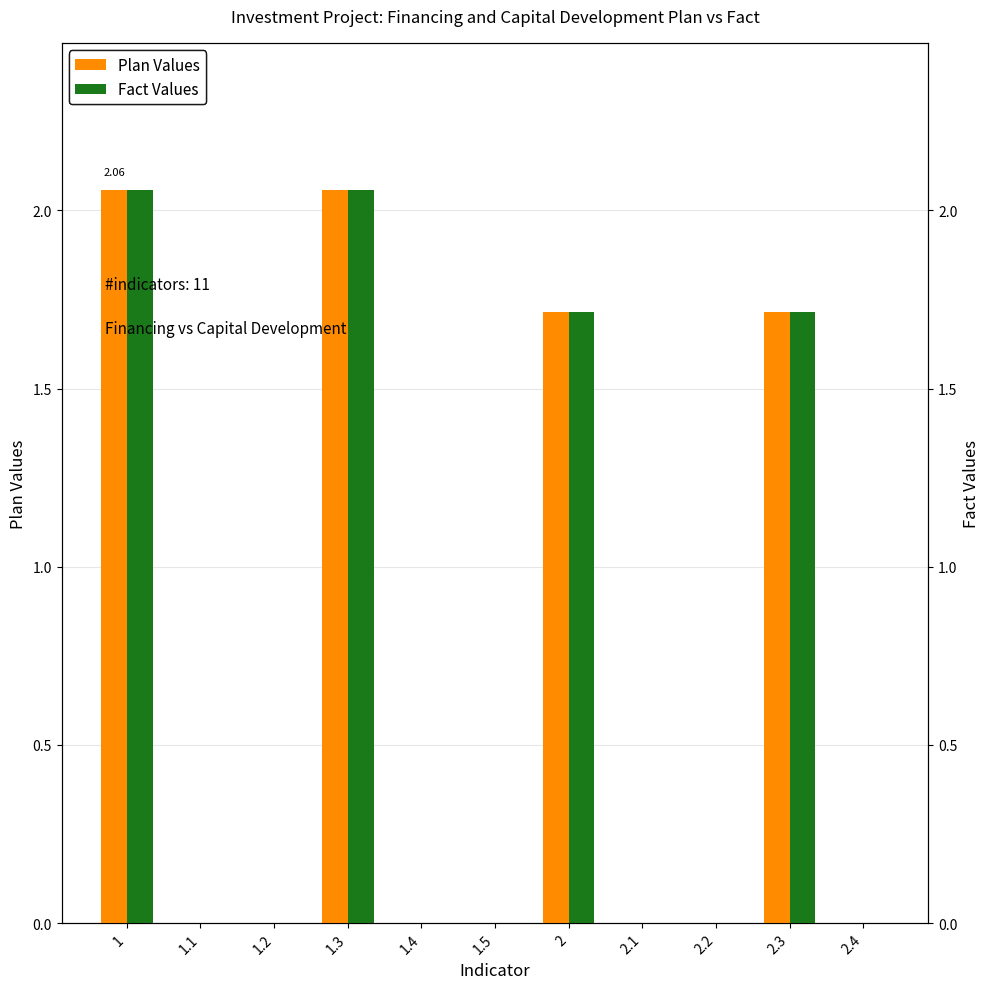

At 1.2, list the series in order from largest to smallest.

Plan Values, Fact Values